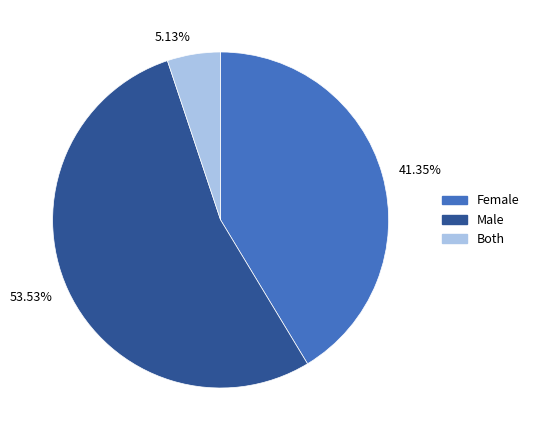

Which slice is the largest?

53.53%